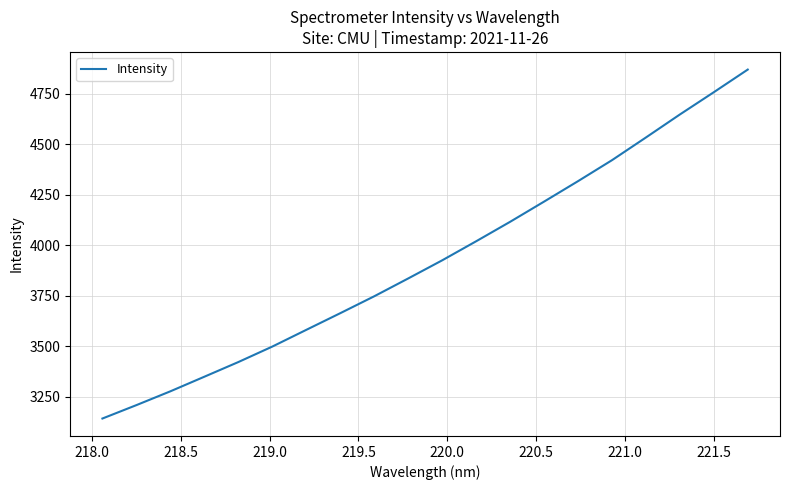

What is the minimum value shown in the chart?

3141.4